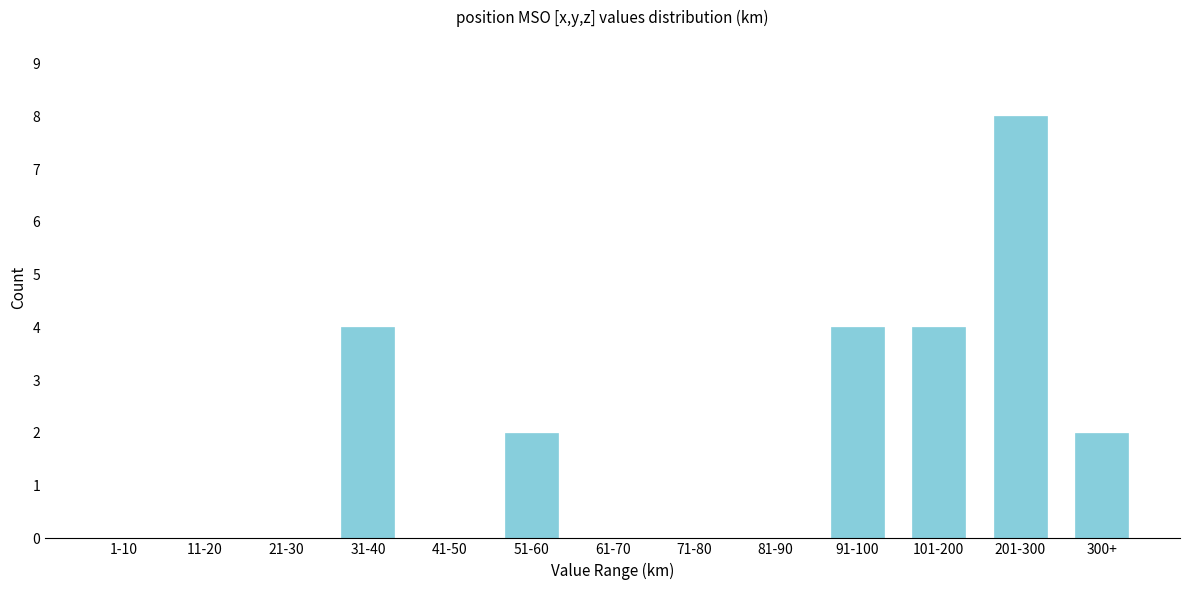

Reading right to left, list all the values displayed in this chart.

300+=2	201-300=8	101-200=4	91-100=4	81-90=0	71-80=0	61-70=0	51-60=2	41-50=0	31-40=4	21-30=0	11-20=0	1-10=0